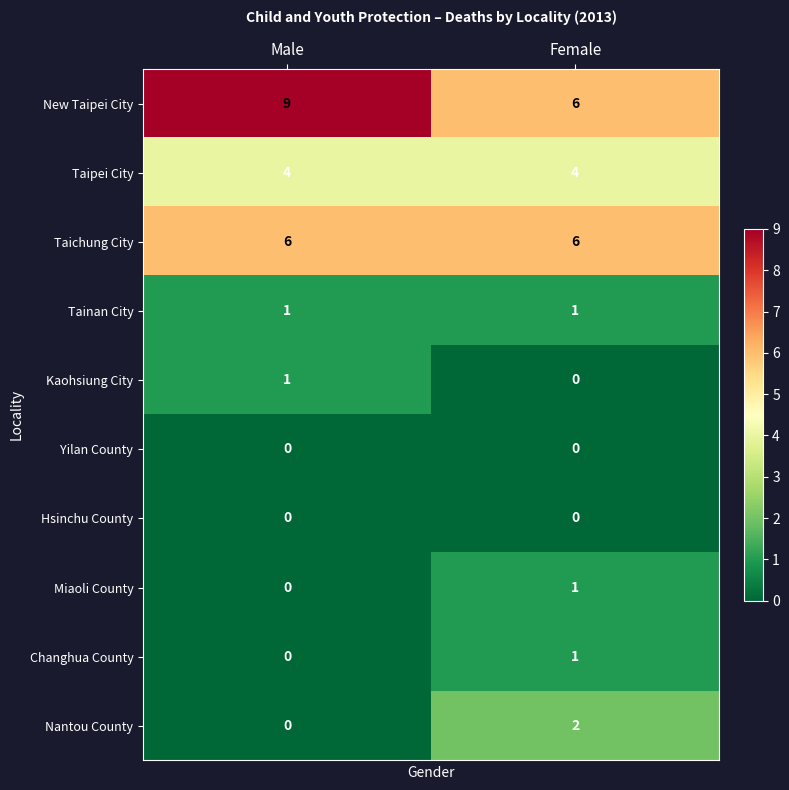

True or false: New Taipei City has a value of 15 at Male.

False